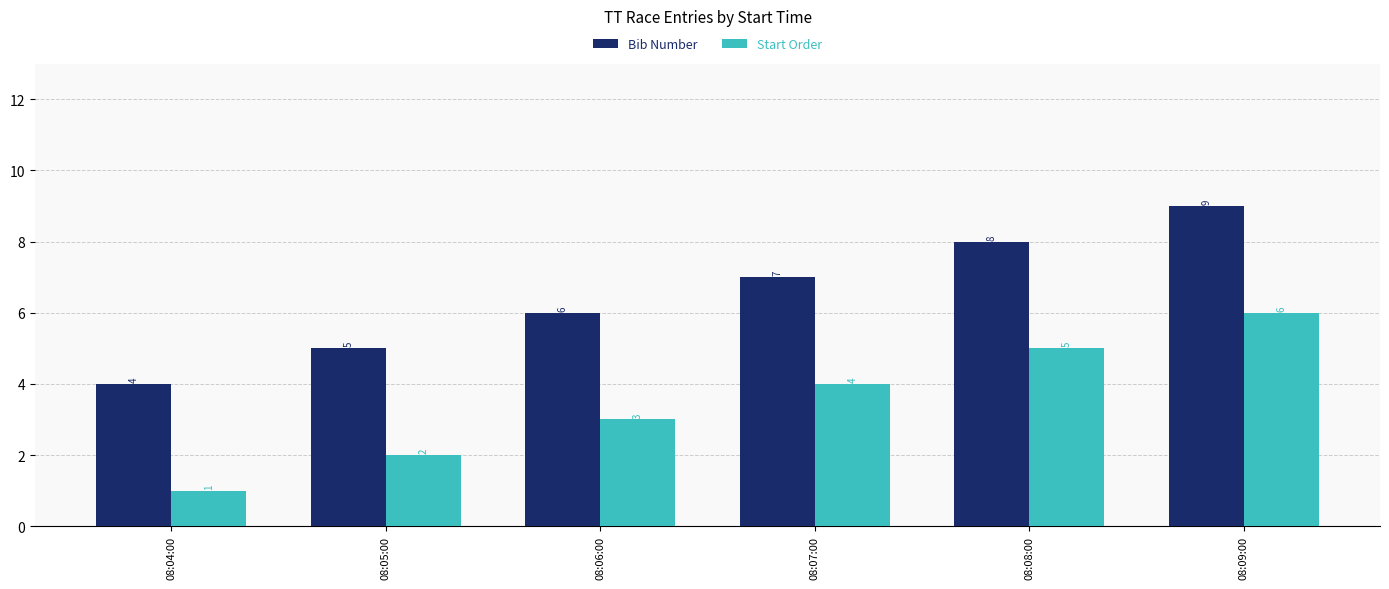

At which category does the chart reach its minimum across all series?

08:04:00